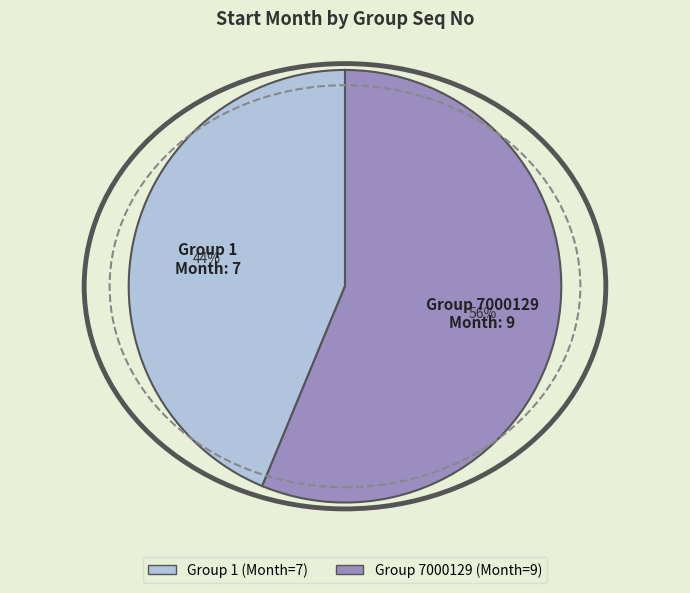

To the nearest percent, what is the average slice percentage?

50%